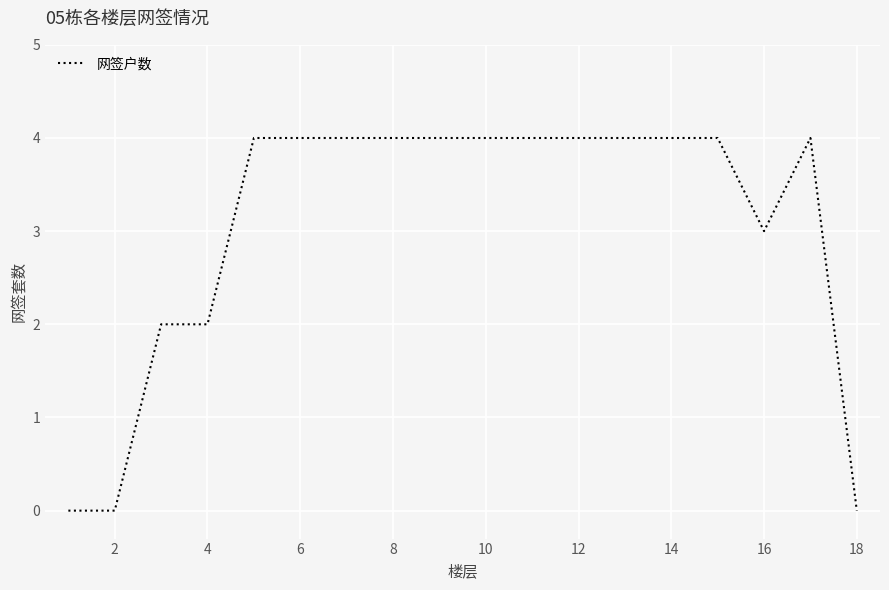

What is the difference between the maximum and minimum values?

4